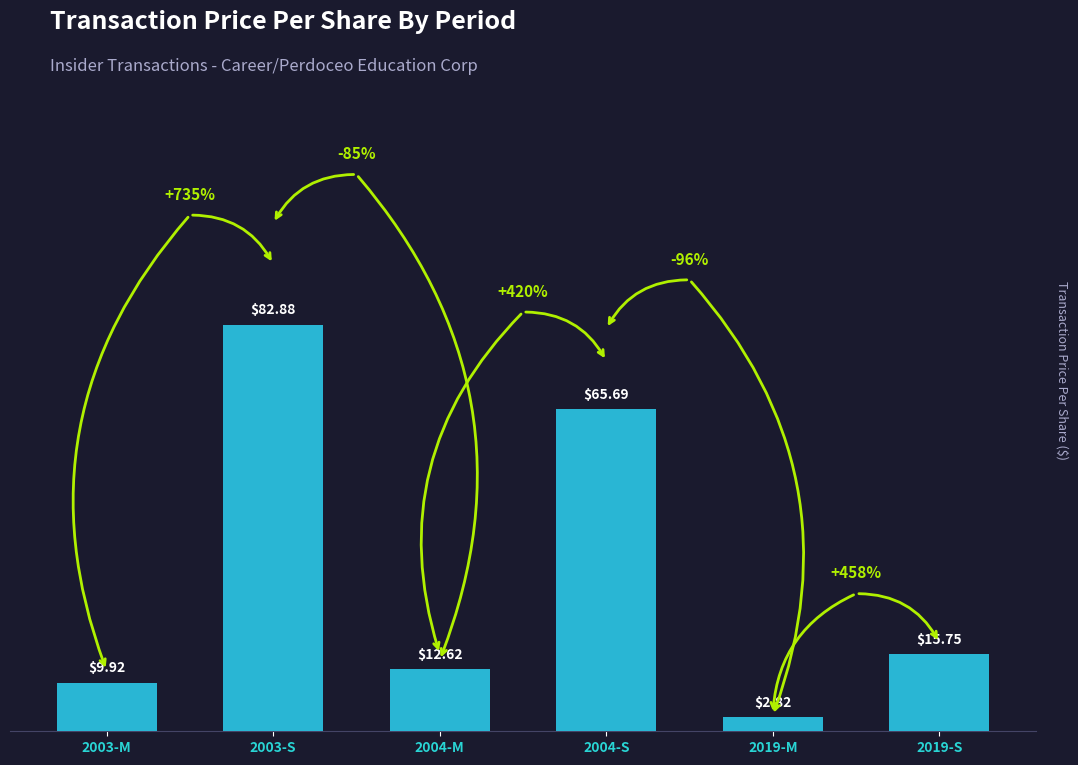

Which has a higher value, 2003-S or 2004-M?

2003-S